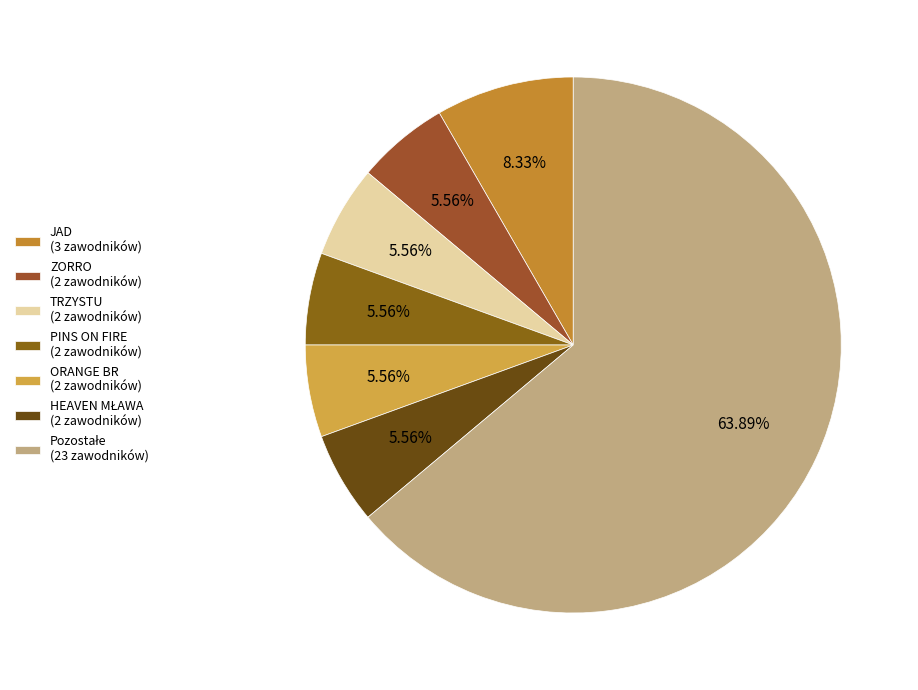

Is there a majority slice in this chart?

Yes